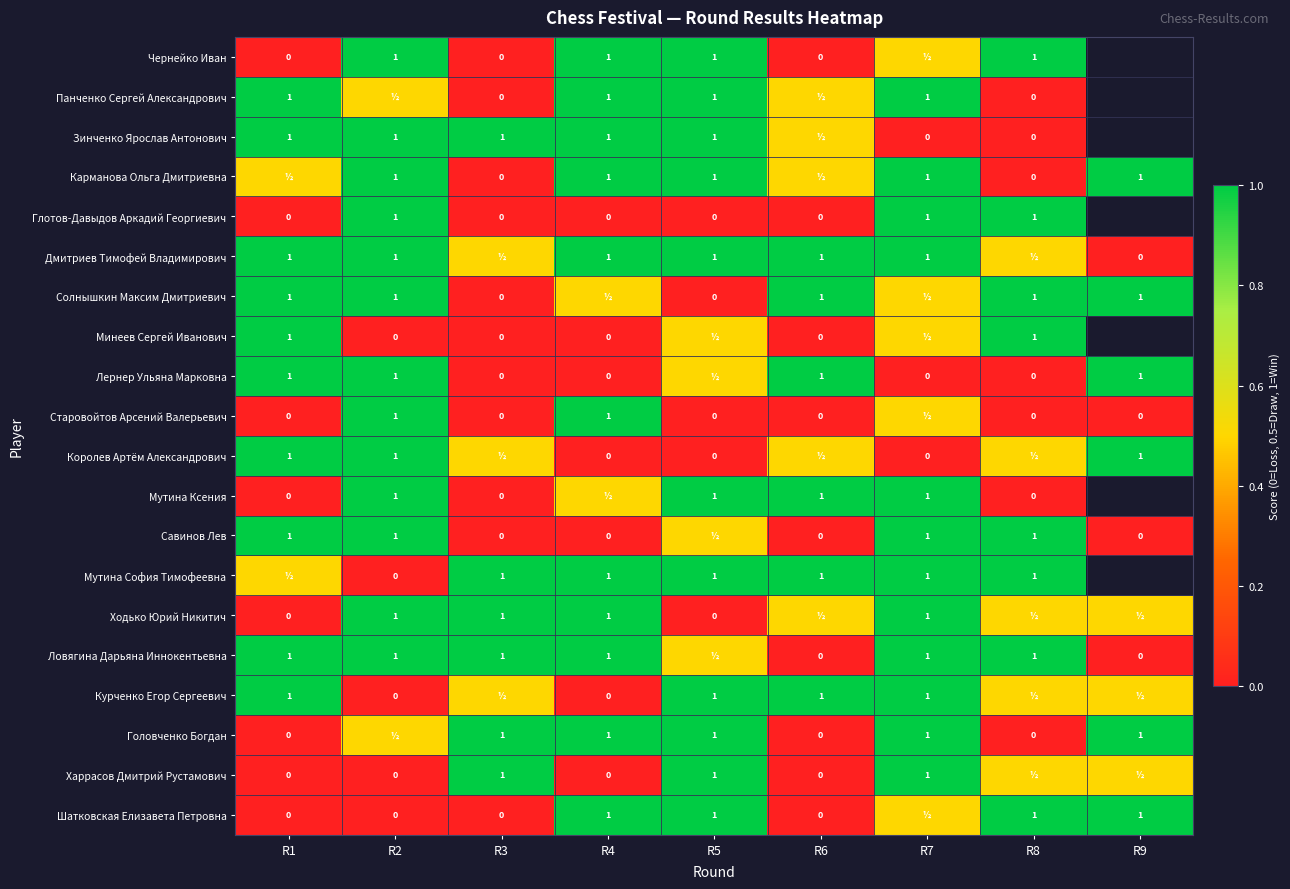

How many series are shown in this chart?

20